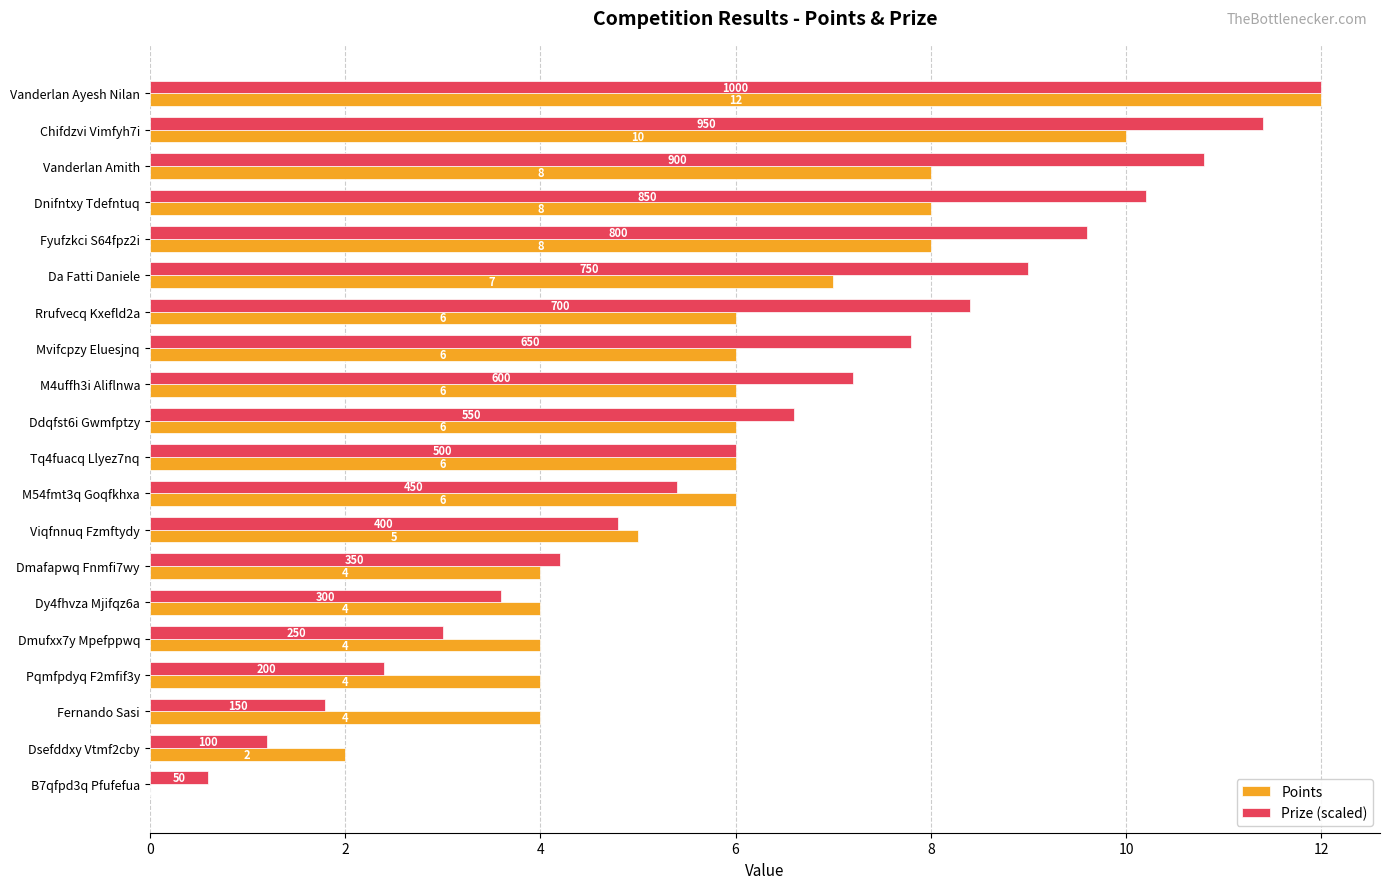

At which label is Prize (scaled) closest to 6?

Tq4fuacq Llyez7nq